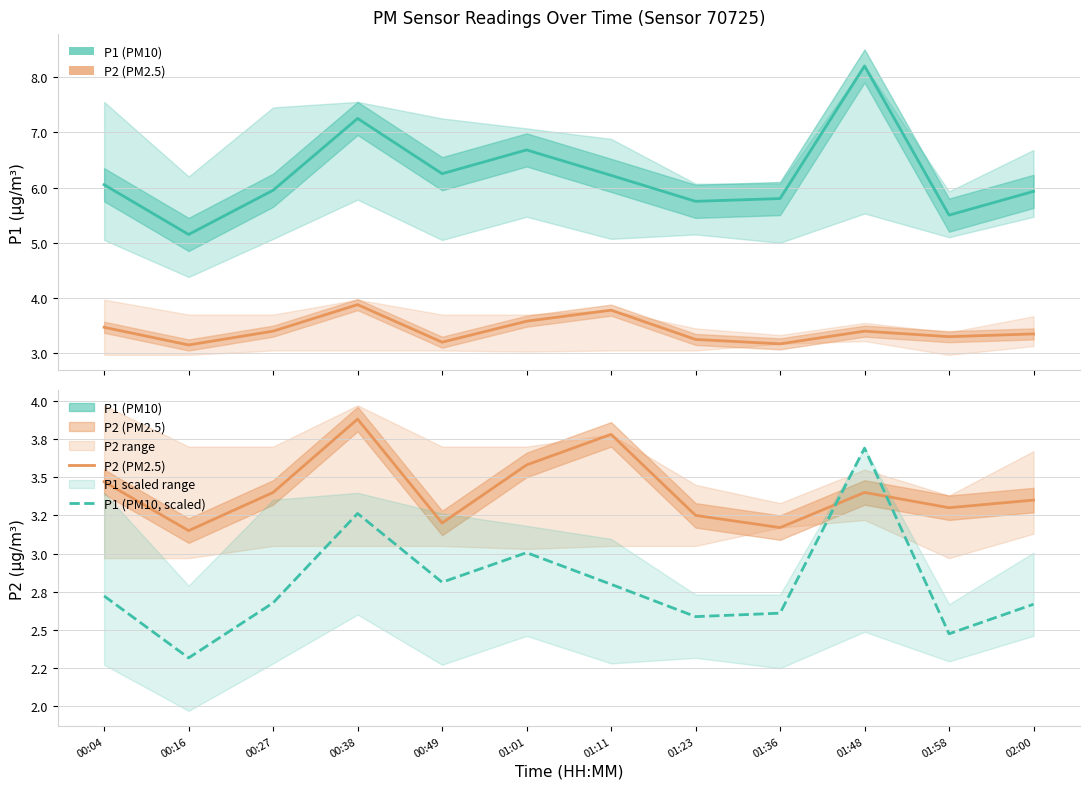

At which category is the sum across all series the highest?

01:48